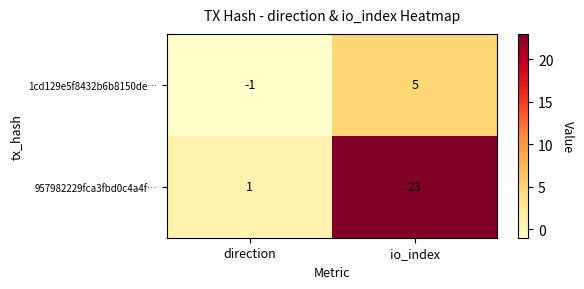

How many series are shown in this chart?

2